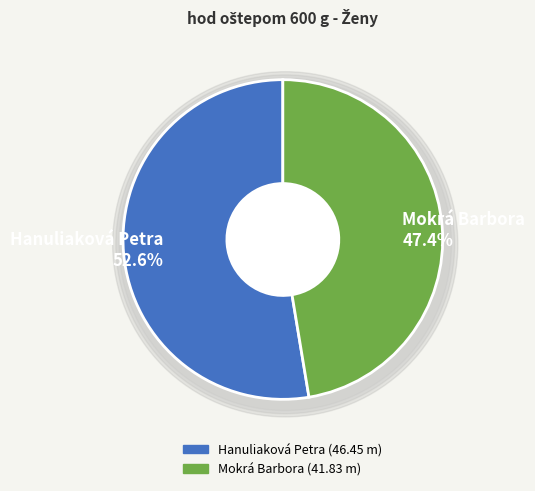

To the nearest percent, what is the combined percentage of Mokrá Barbora and Hanuliaková Petra?

100%